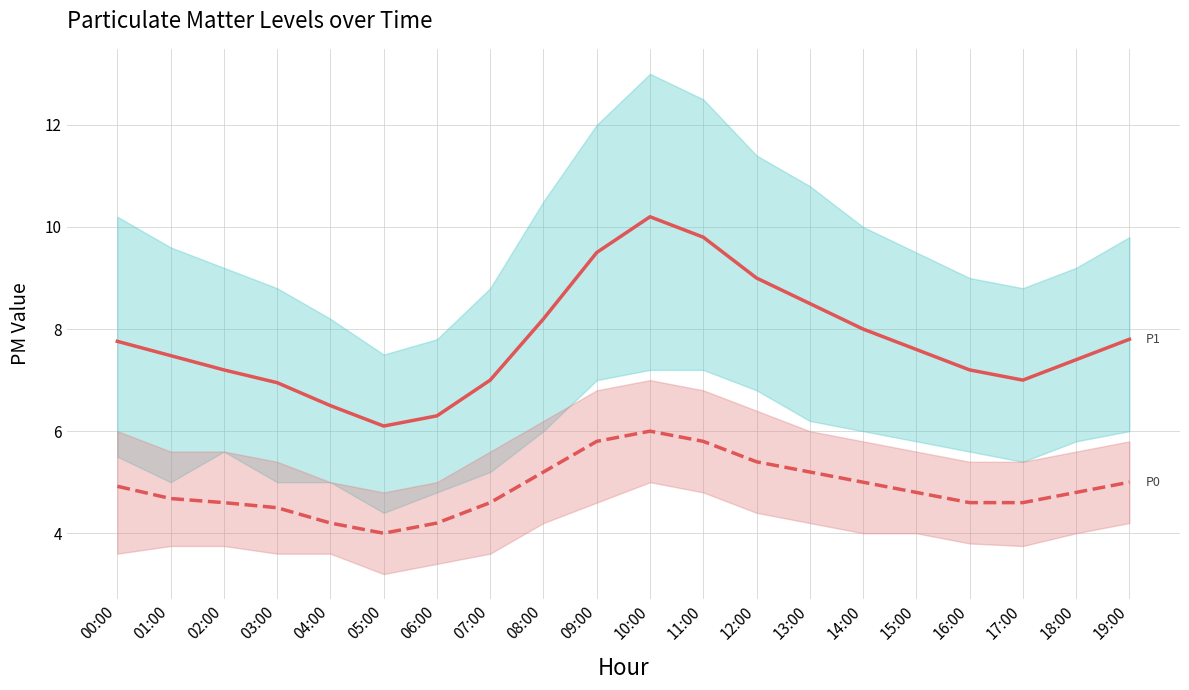

How many lines are shown in the chart?

2